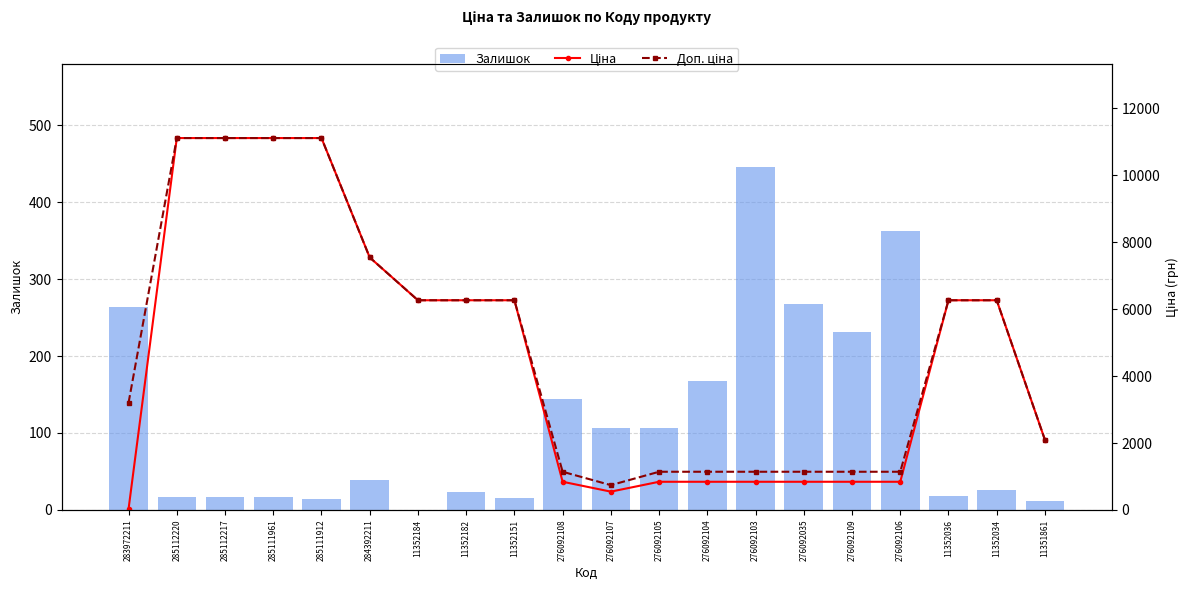

What is the difference between the maximum and second lowest values in the Залишок series?

434.0